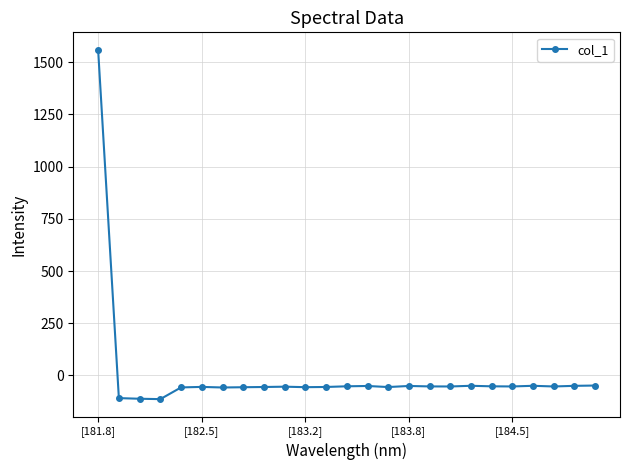

What is the value of the 22nd point from the left?

-49.6